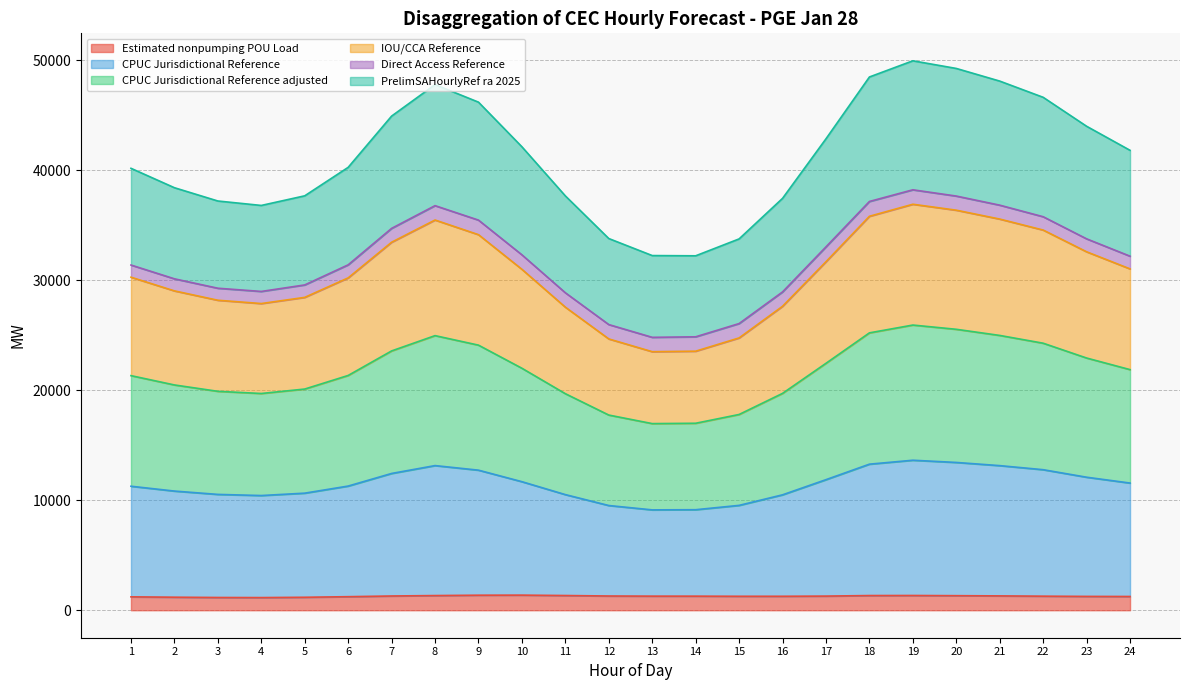

What is the total value across all series at 18?

48499.9